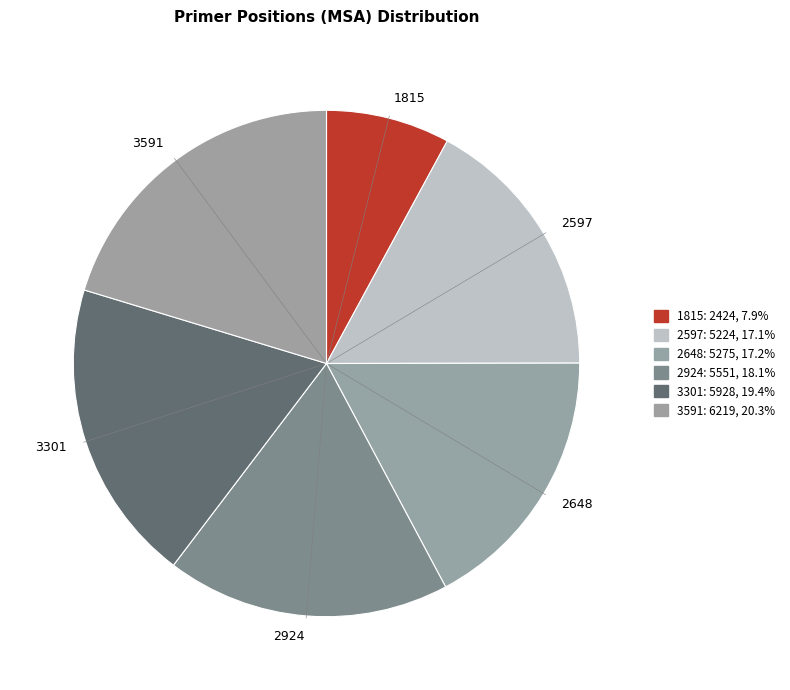

Does 1815 account for over 50% of the chart?

No